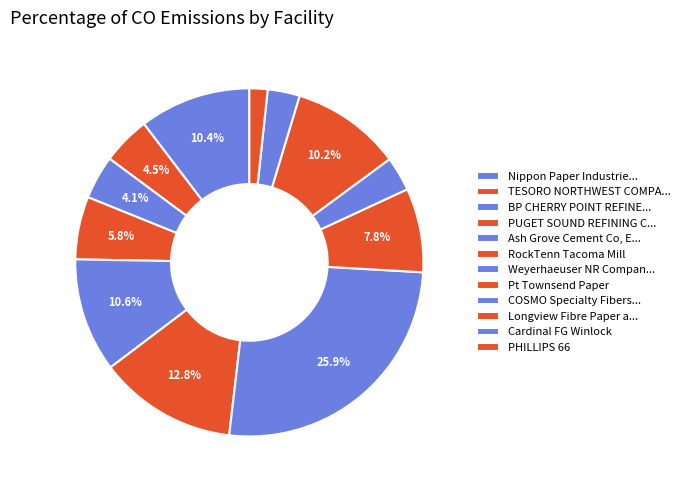

True or false: RockTenn Tacoma Mill accounts for 5% of the total.

False